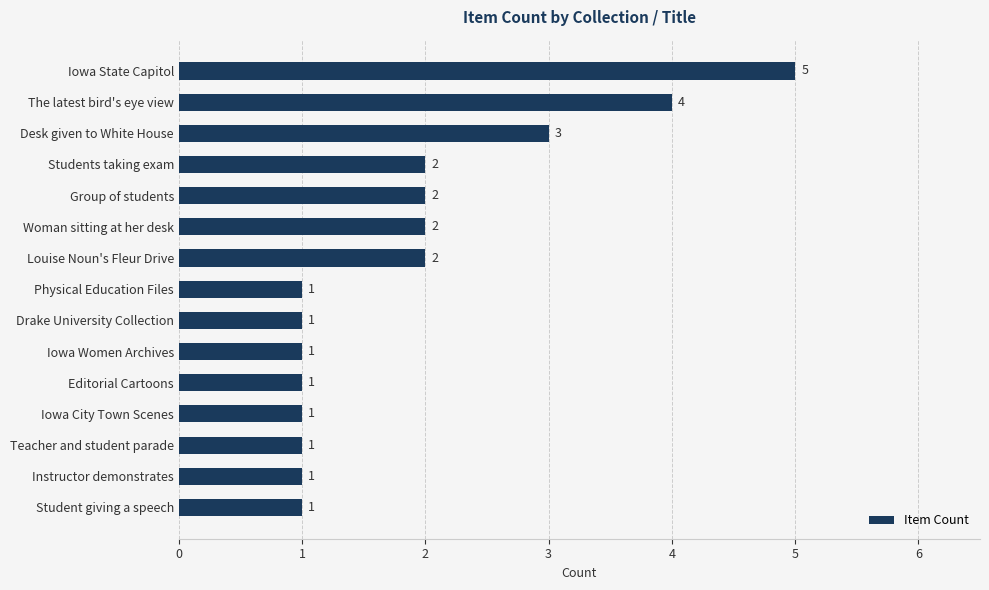

Reading bottom to top, list all the values displayed in this chart.

Student giving a speech=1	Instructor demonstrates=1	Teacher and student parade=1	Iowa City Town Scenes=1	Editorial Cartoons=1	Iowa Women Archives=1	Drake University Collection=1	Physical Education Files=1	Louise Noun's Fleur Drive=2	Woman sitting at her desk=2	Group of students=2	Students taking exam=2	Desk given to White House=3	The latest bird's eye view=4	Iowa State Capitol=5